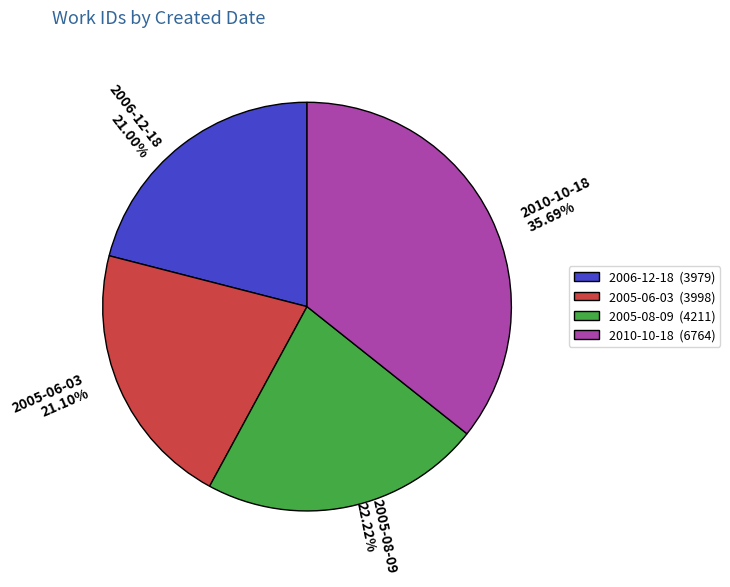

The 2005-06-03 slice represents 21% of the pie. True or false?

True